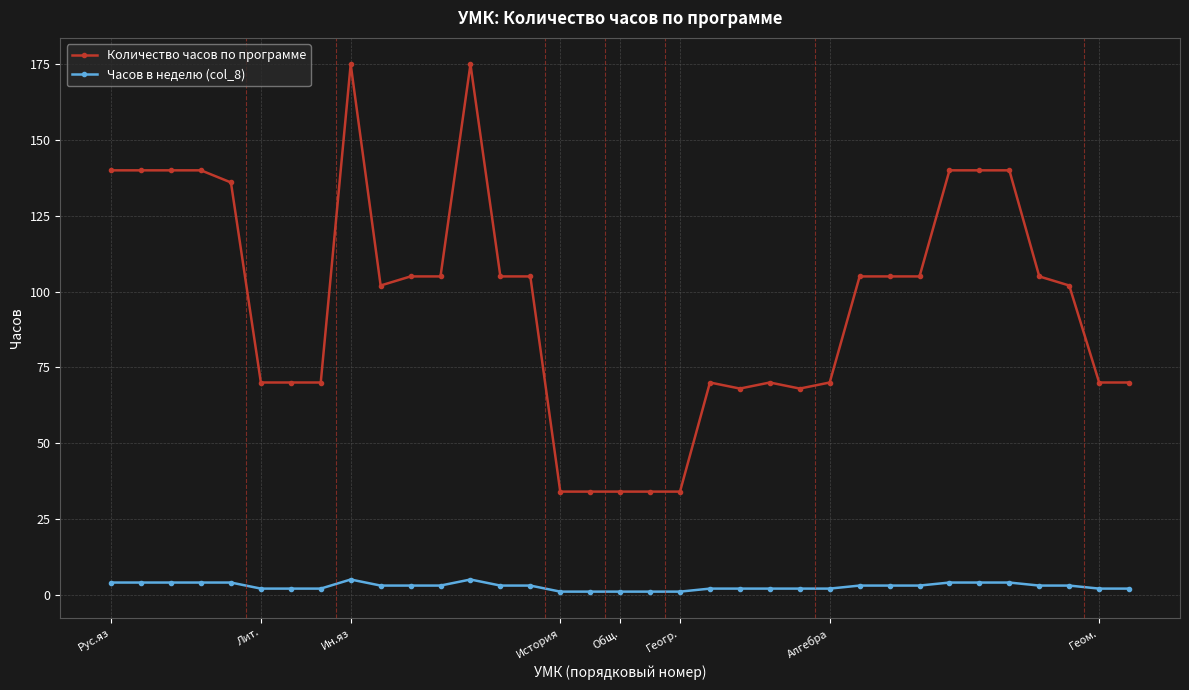

Which series has the largest range (max minus min)?

Количество часов по программе